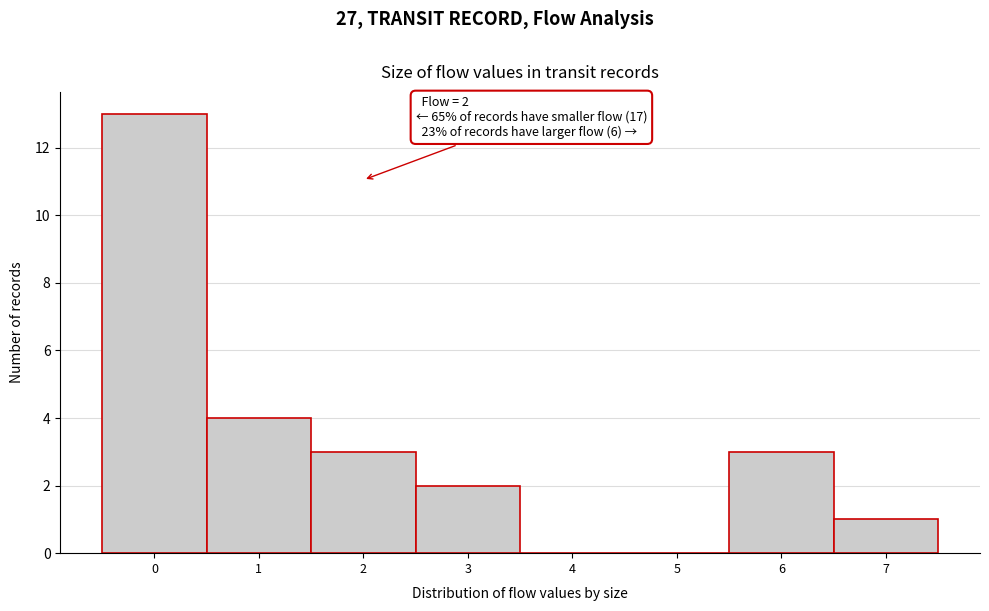

Reading left to right, what are all the values shown in this chart?

0=13	1=4	2=3	3=2	4=0	5=0	6=3	7=1